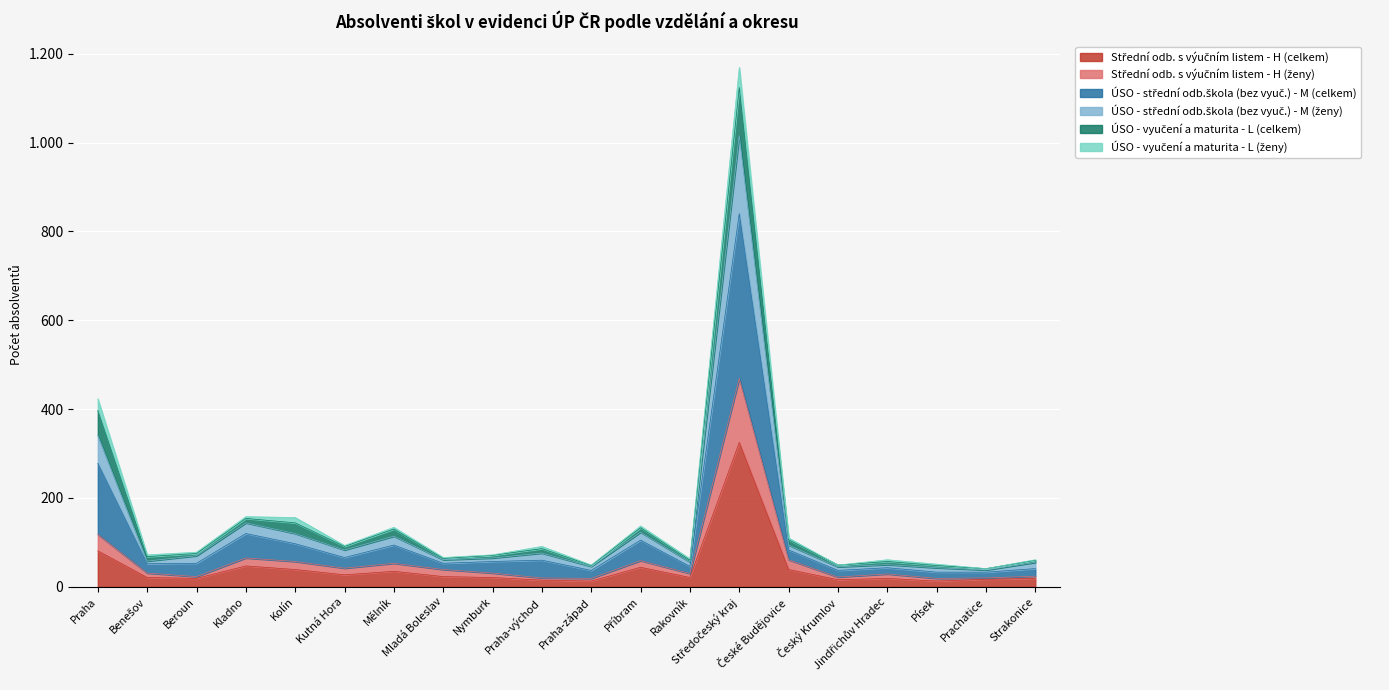

True or false: Střední odb. s výučním listem - H (celkem) and ÚSO - střední odb.škola (bez vyuč.) - M (celkem) cross at least once.

False